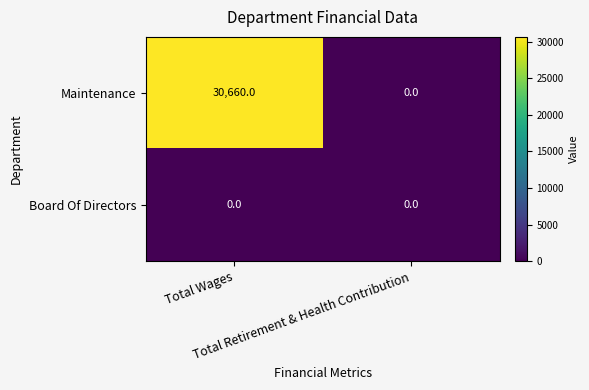

Rank the series at Total Wages from lowest to highest value.

Board Of Directors, Maintenance